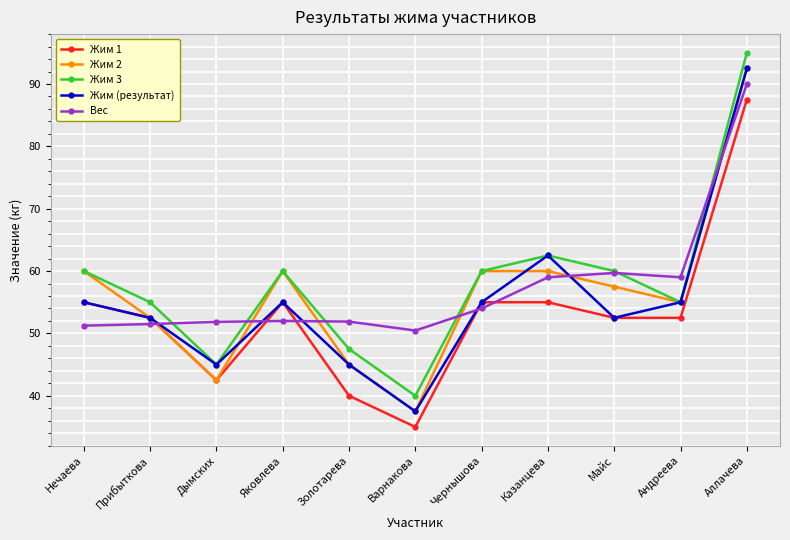

At which category does the chart reach its minimum across all series?

Варнакова